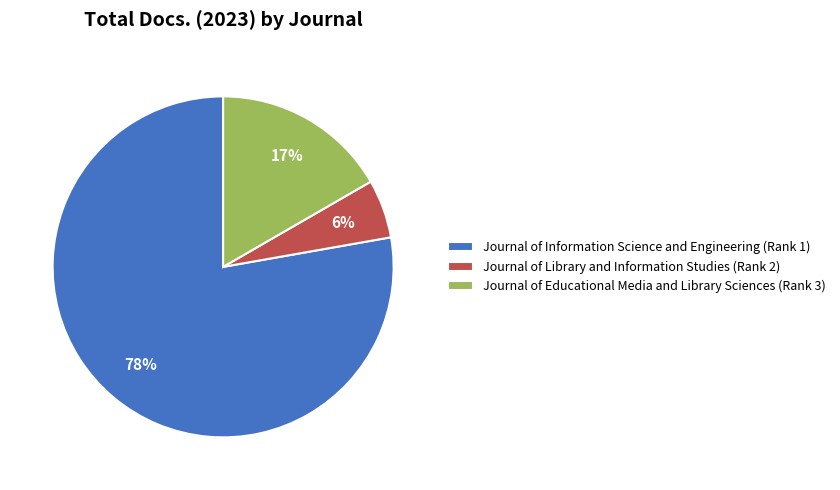

Count the number of slices in the pie.

3